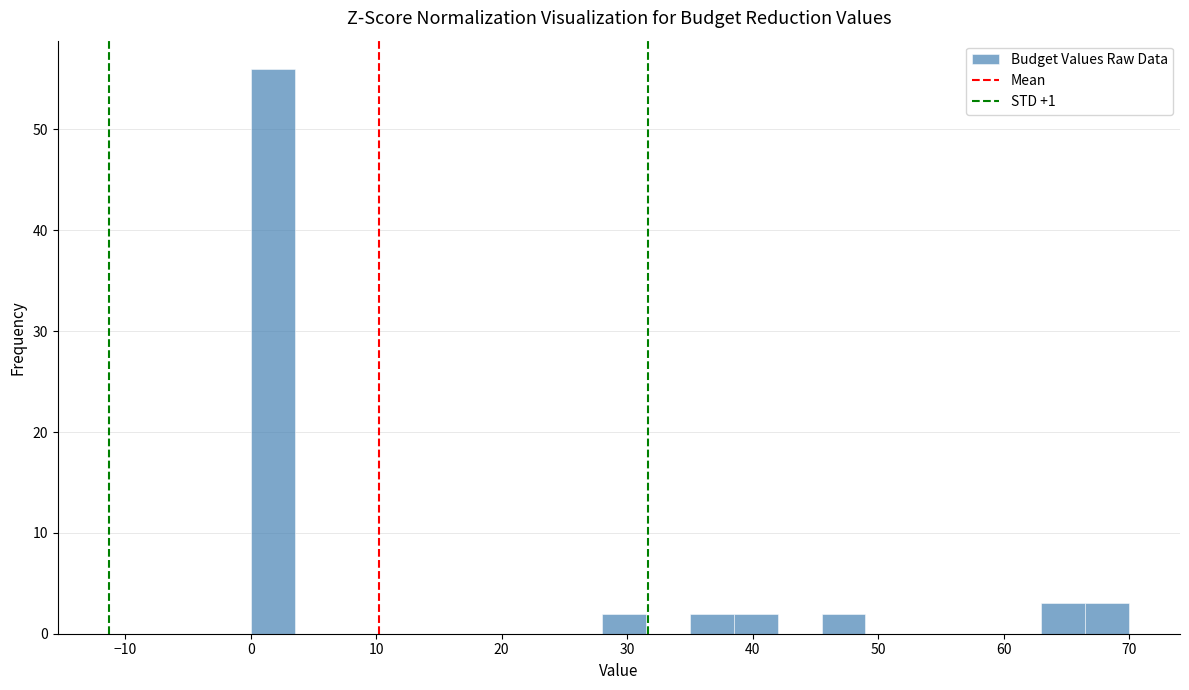

Read against the x-axis, roughly where is the centre of the tallest bar?

2